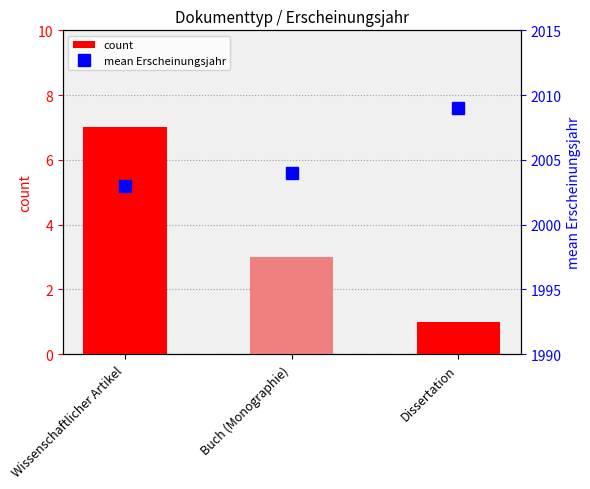

The mean Erscheinungsjahr series shows 845 at Buch (Monographie). True or false?

False